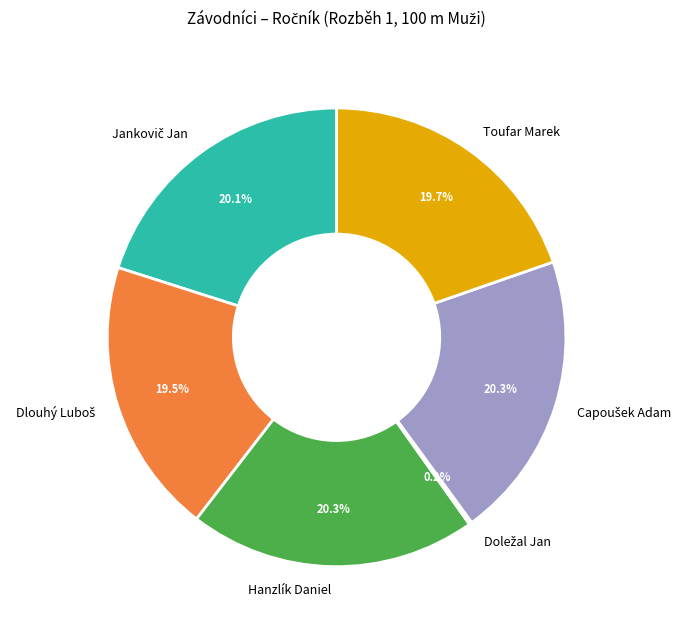

Is there a majority slice in this chart?

No